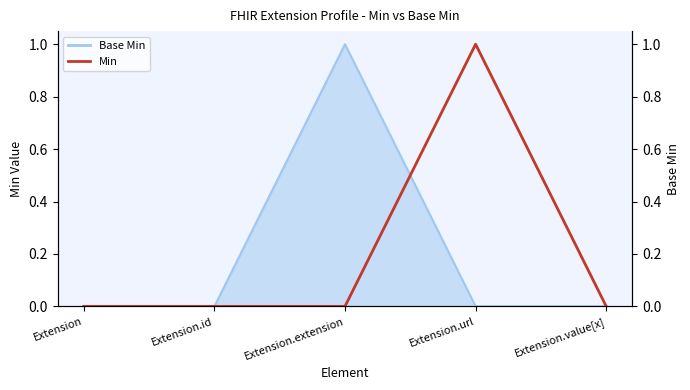

Where is the data nearest to the value 0?

Extension